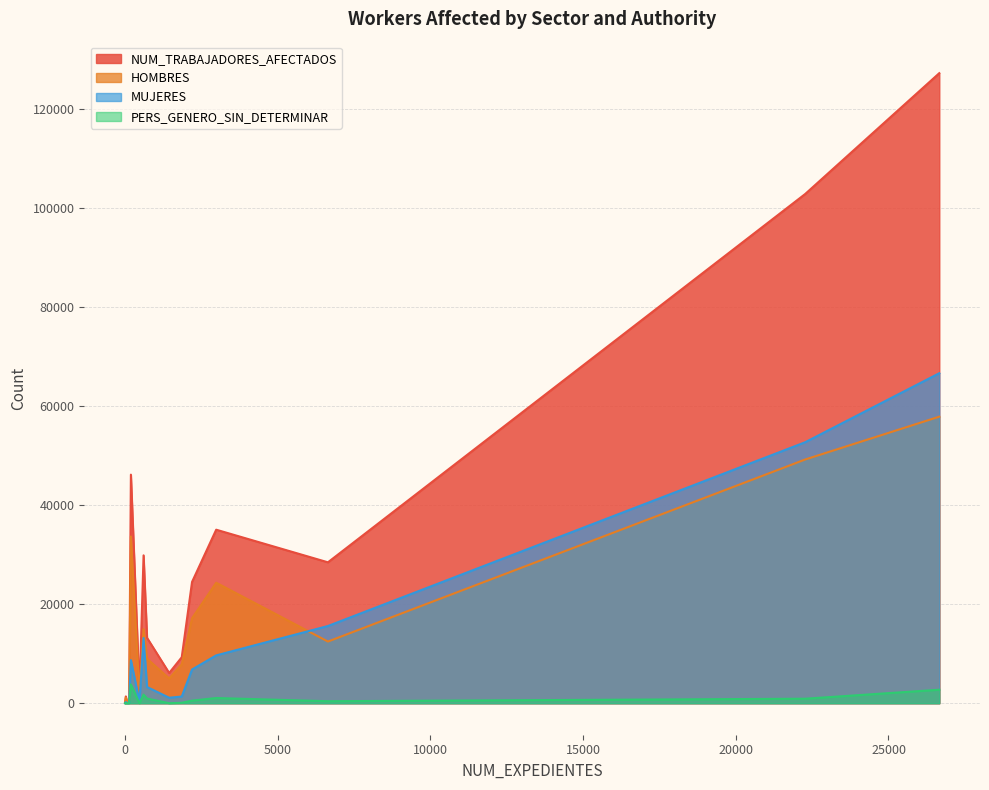

What is the label of the 8th point from the right?

139